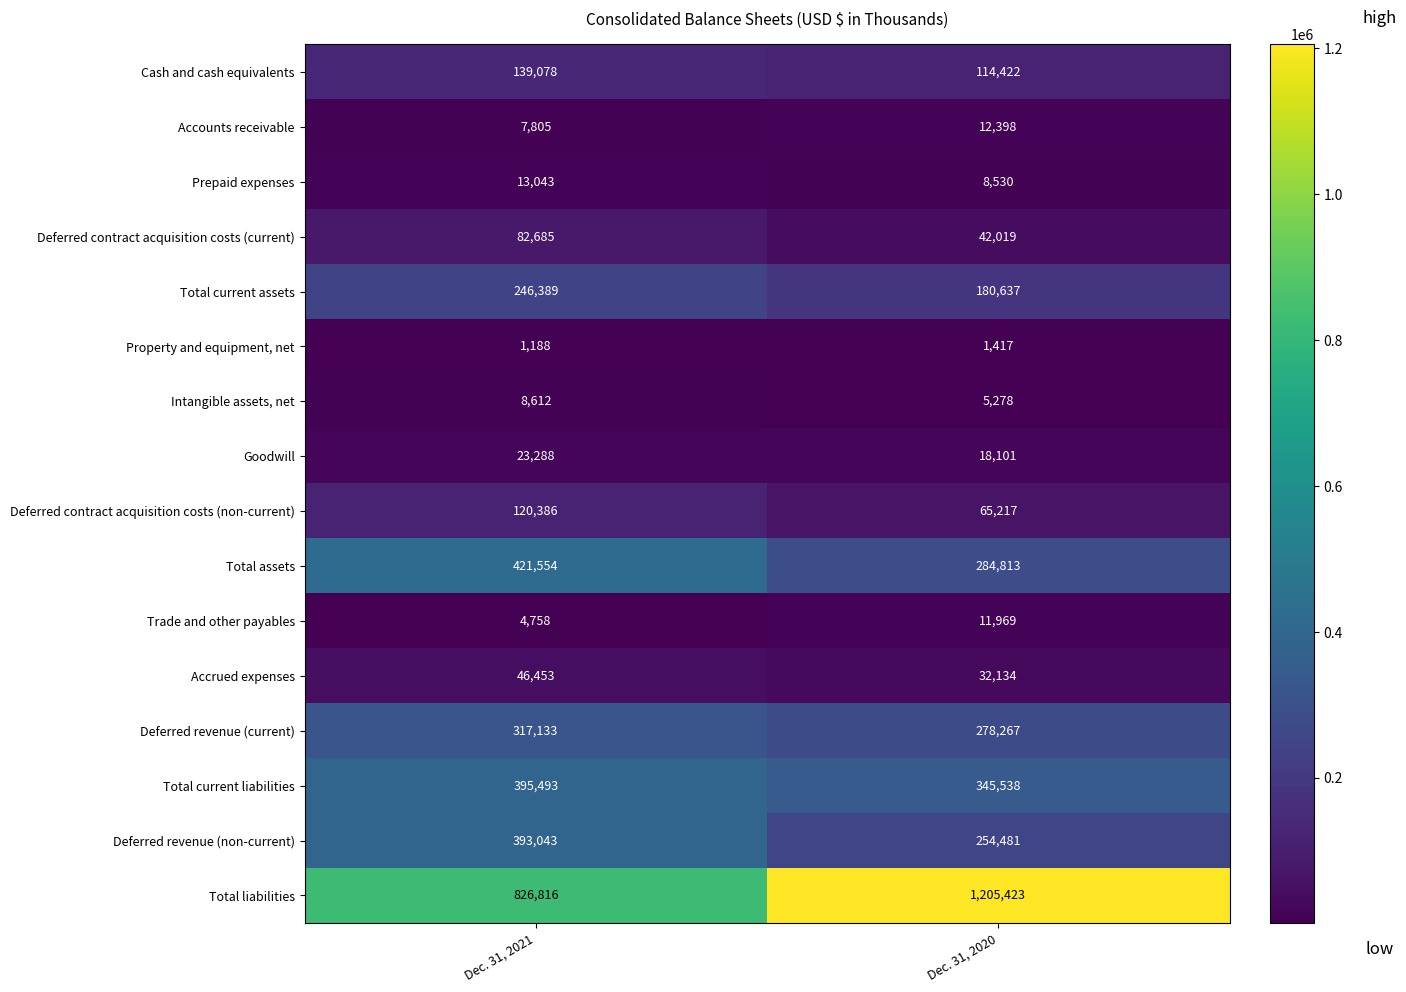

What is the difference between the maximum and minimum values in the Deferred contract acquisition costs (current) series?

40666